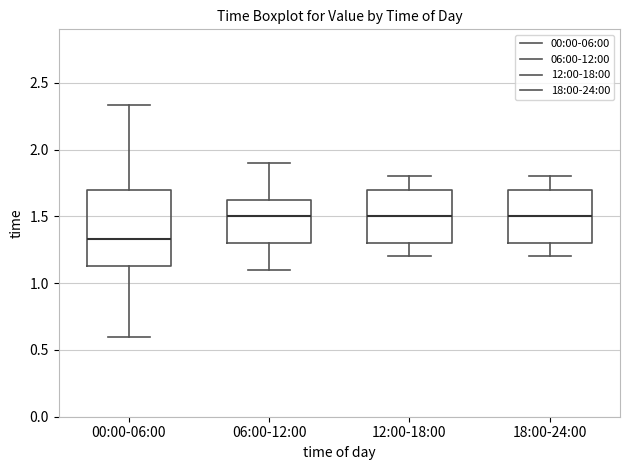

Comparing the boxes themselves (not the whiskers), which one is the tallest?

00:00-06:00